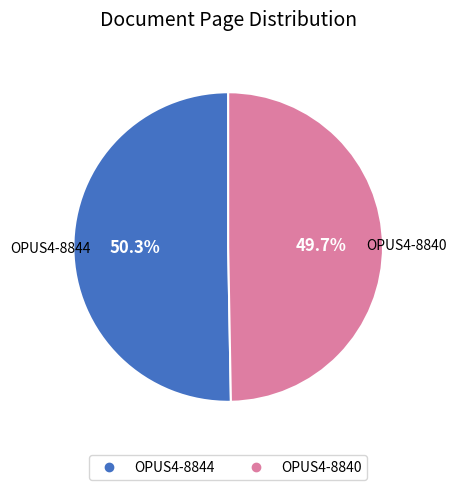

What percentage is the OPUS4-8840 slice, to the nearest percent?

50%